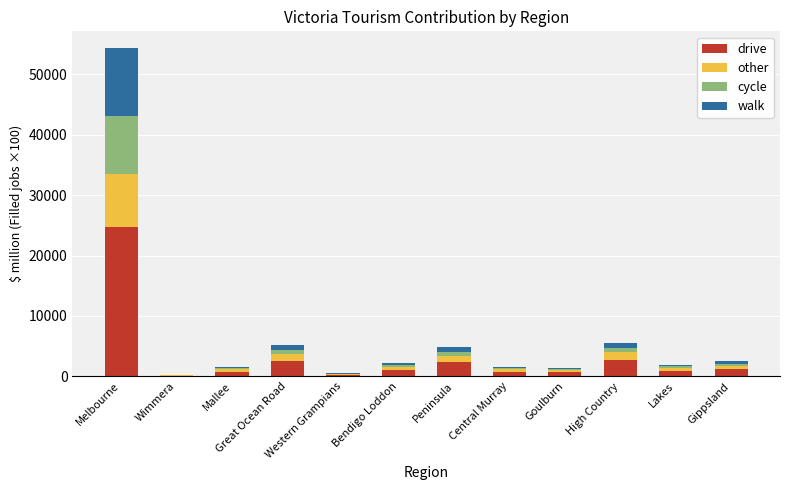

Which category has the highest value in the drive series?

Melbourne